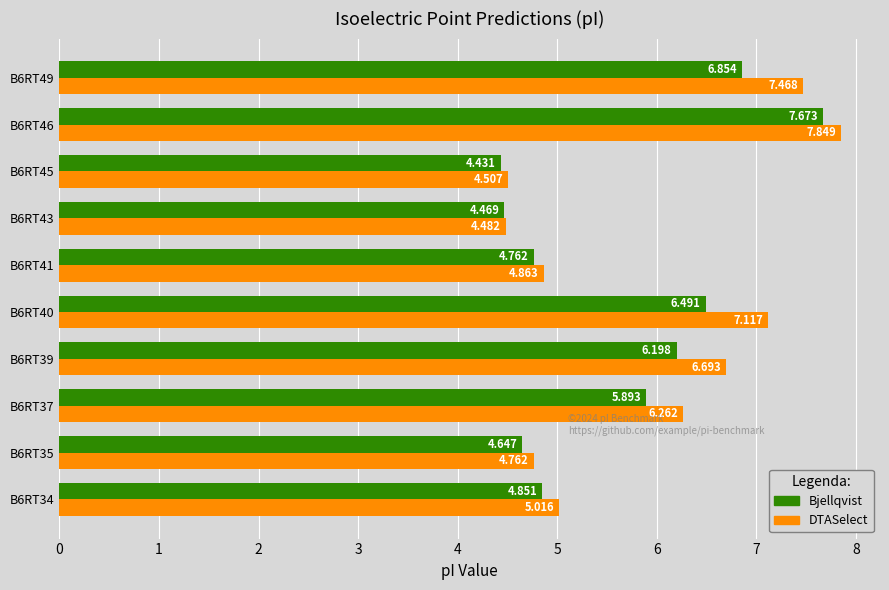

Which series has the widest spread of values?

DTASelect